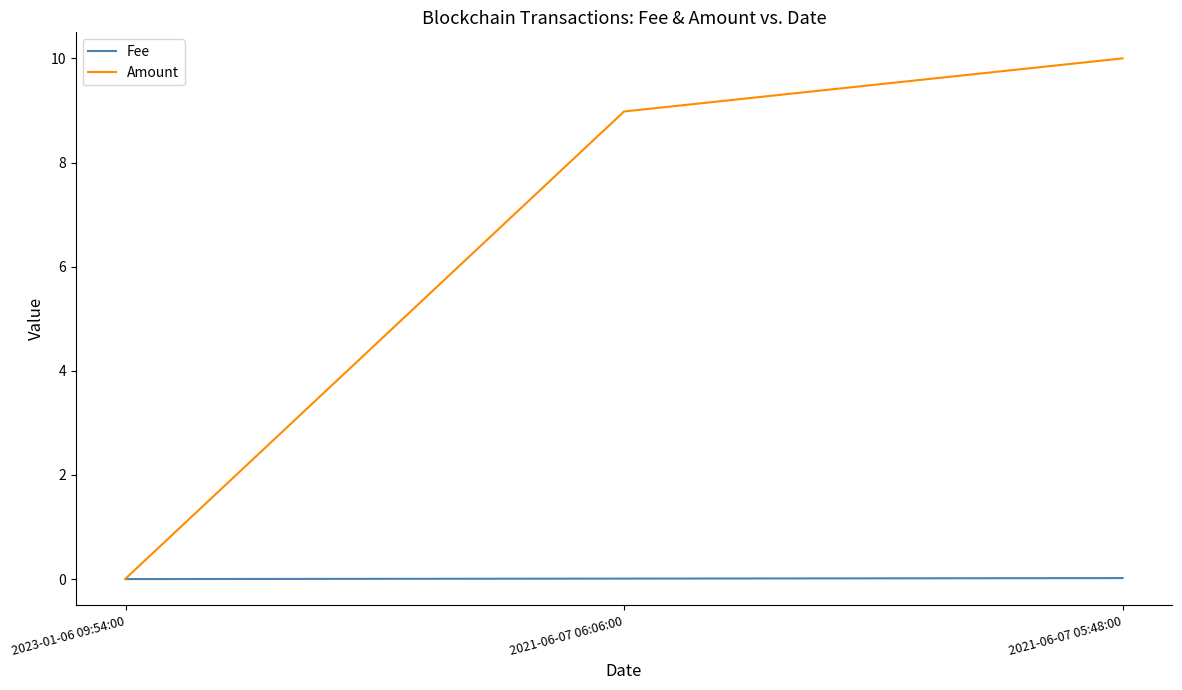

How many distinct data groups are displayed?

2